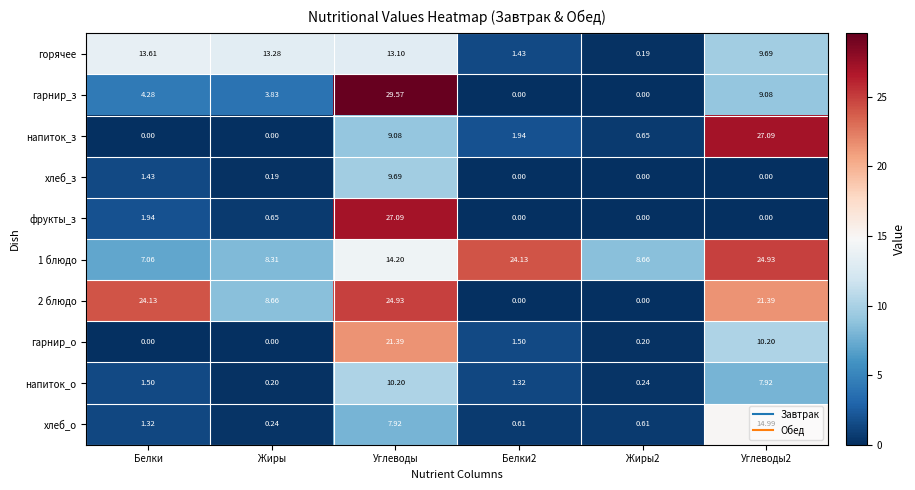

Is the value of хлеб_з at Жиры greater than the value of 1 блюдо at Углеводы2?

No